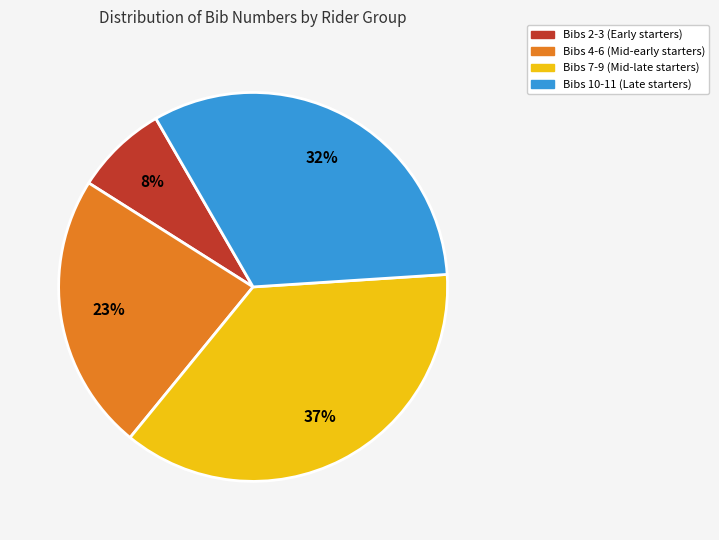

Rank the categories by value from lowest to highest.

Bibs 2-3 (Early starters), Bibs 4-6 (Mid-early starters), Bibs 10-11 (Late starters), Bibs 7-9 (Mid-late starters)